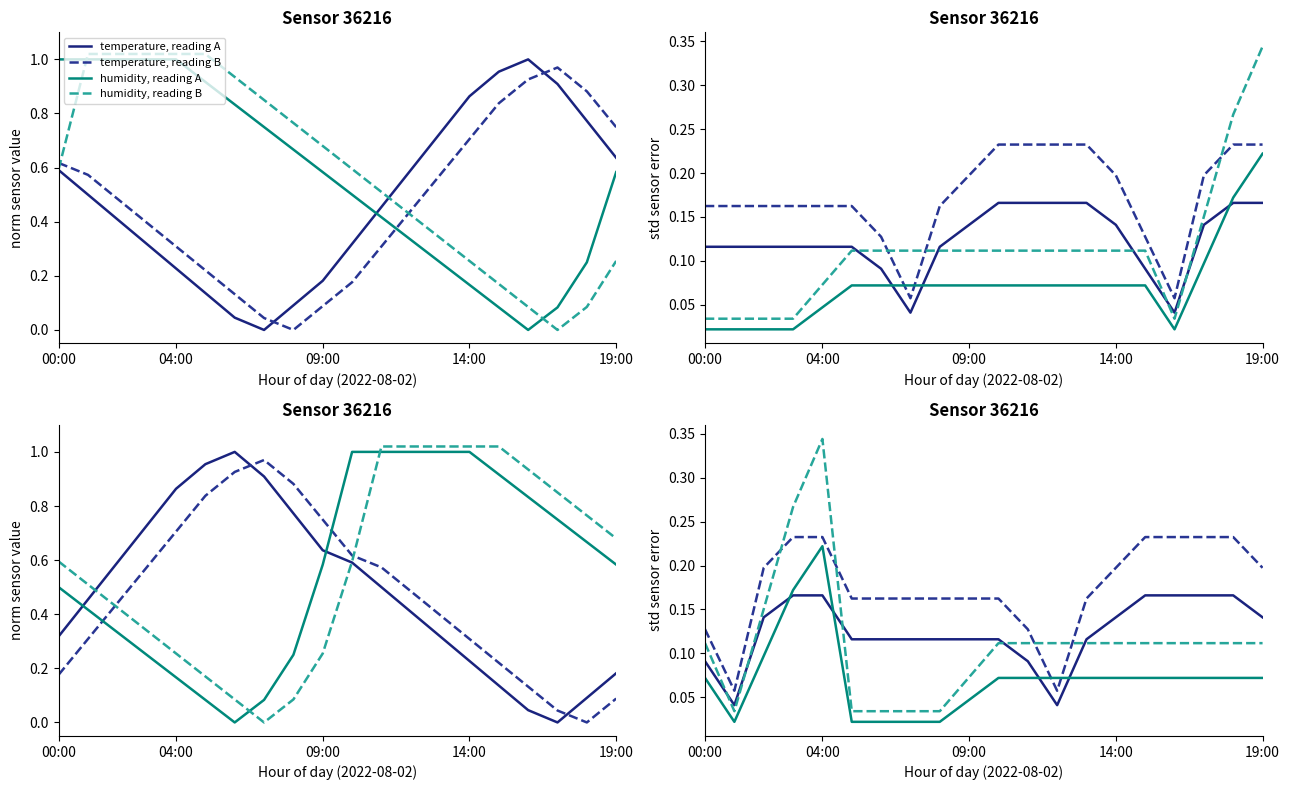

Is it true that humidity, reading B equals 0.1 at 8?

False